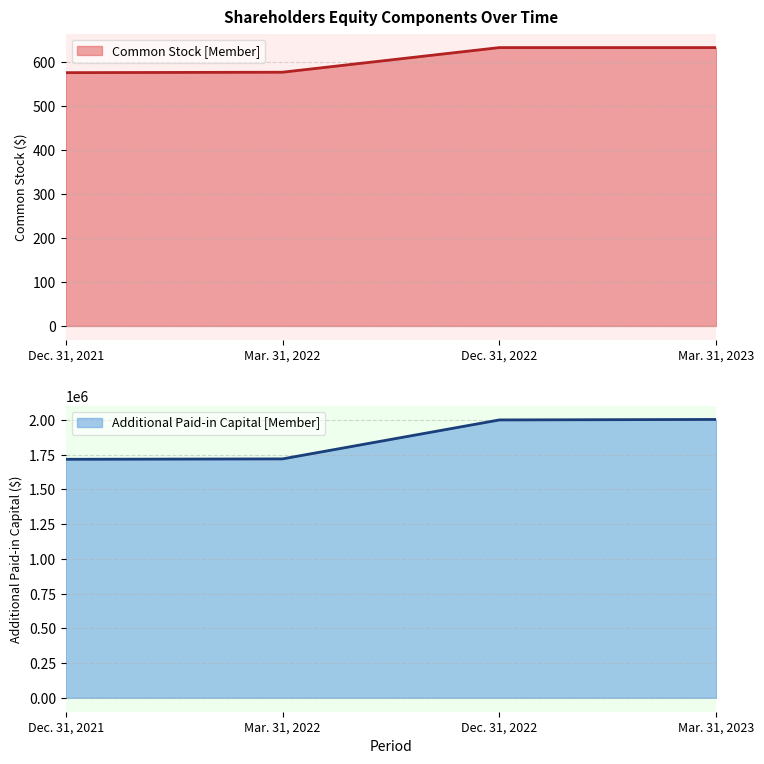

What is the maximum value for Additional Paid-in Capital [Member]?

2002839